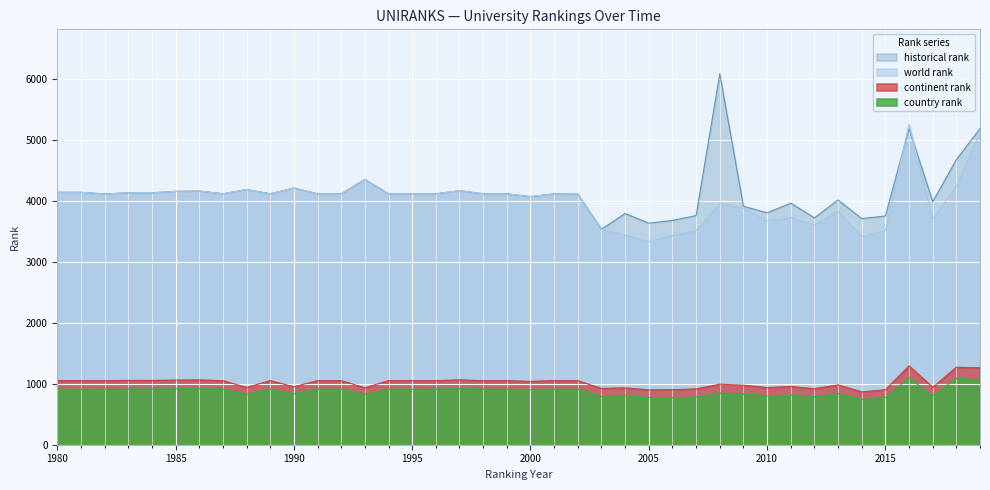

True or false: world rank has more than 2 interior local peaks.

True